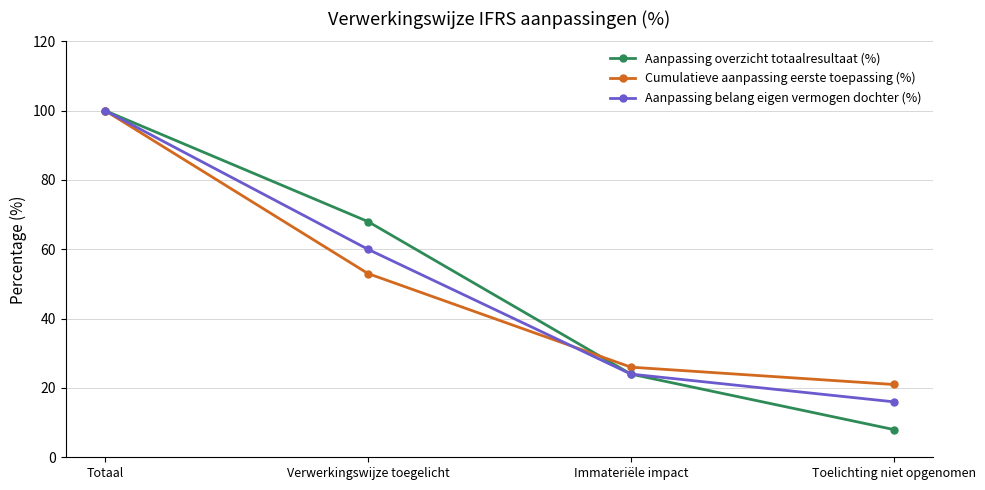

Which label corresponds to the largest value in the chart?

Totaal